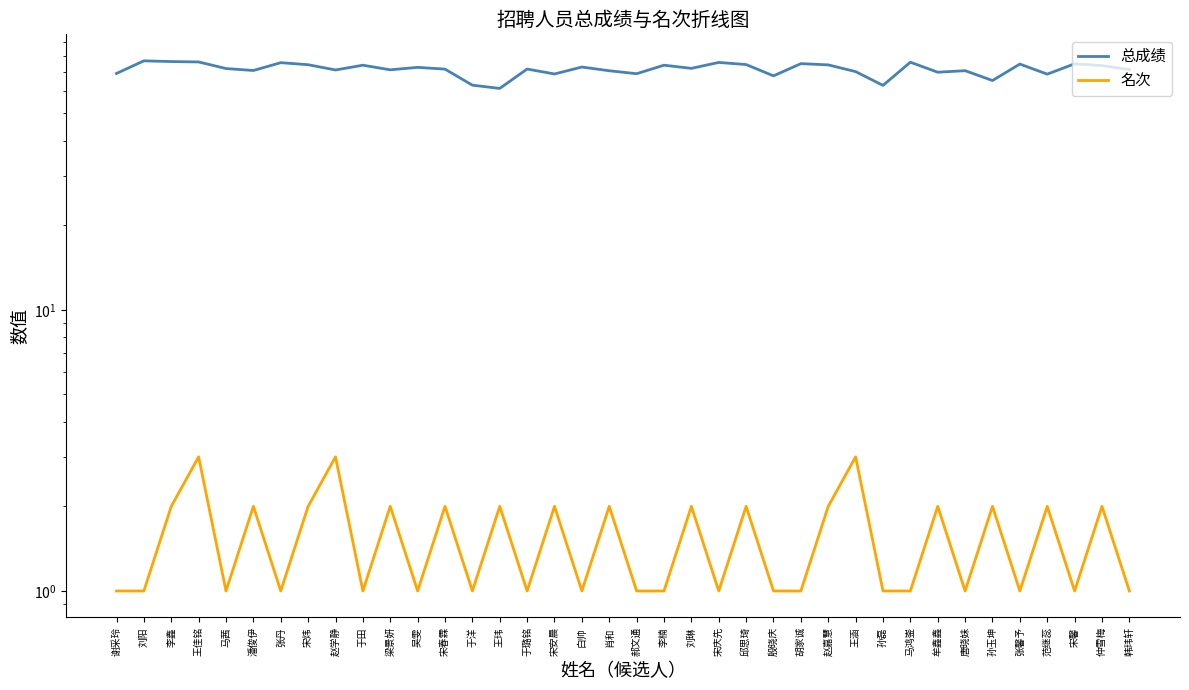

In 名次, how many points are higher than both neighbors (excluding endpoints)?

15